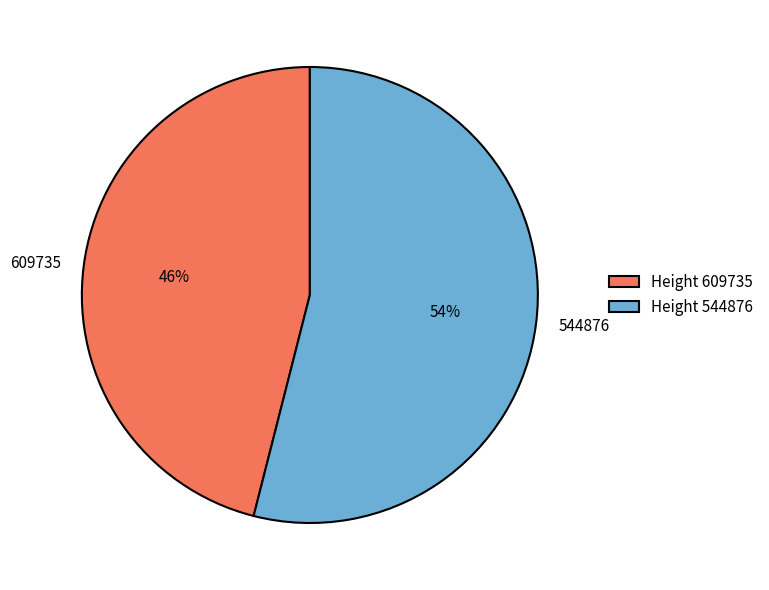

To the nearest percent, what portion does 609735 represent?

46%